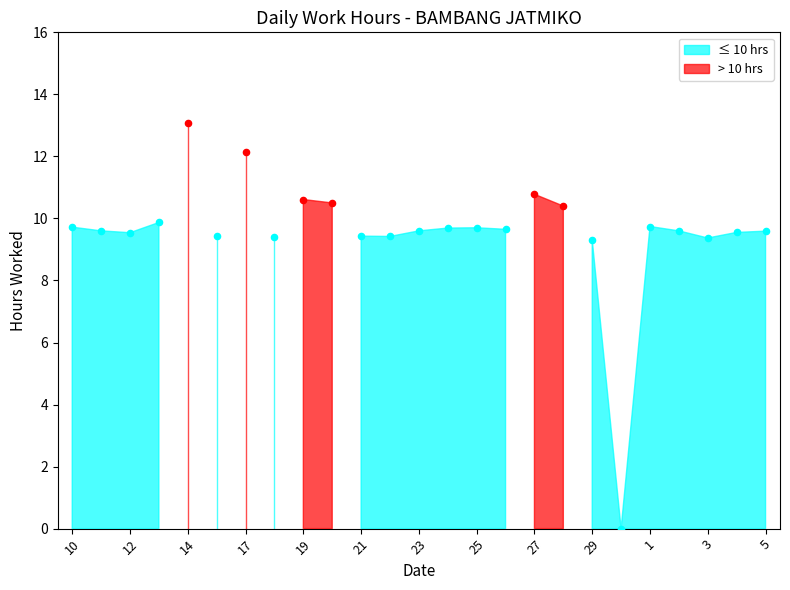

Which has a higher value, 23 or 22?

23